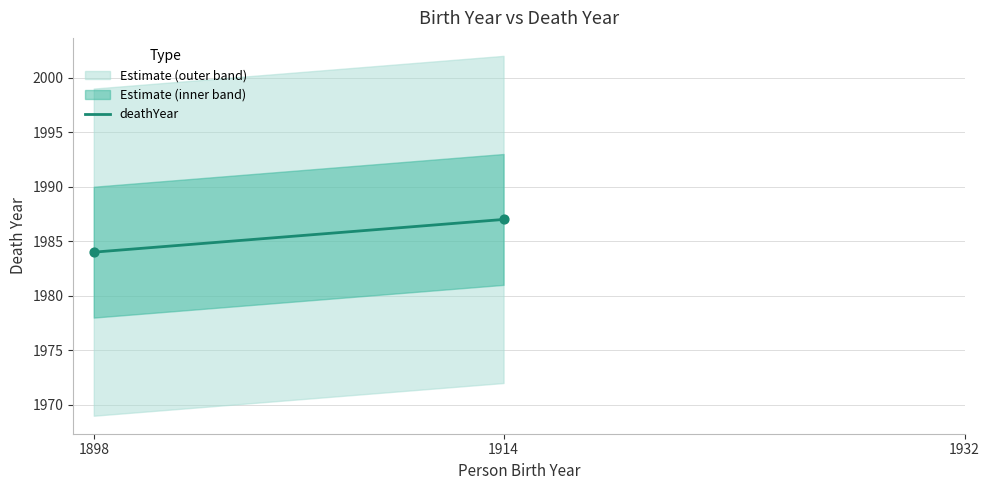

Between 1898 and 1914, which is larger?

1914